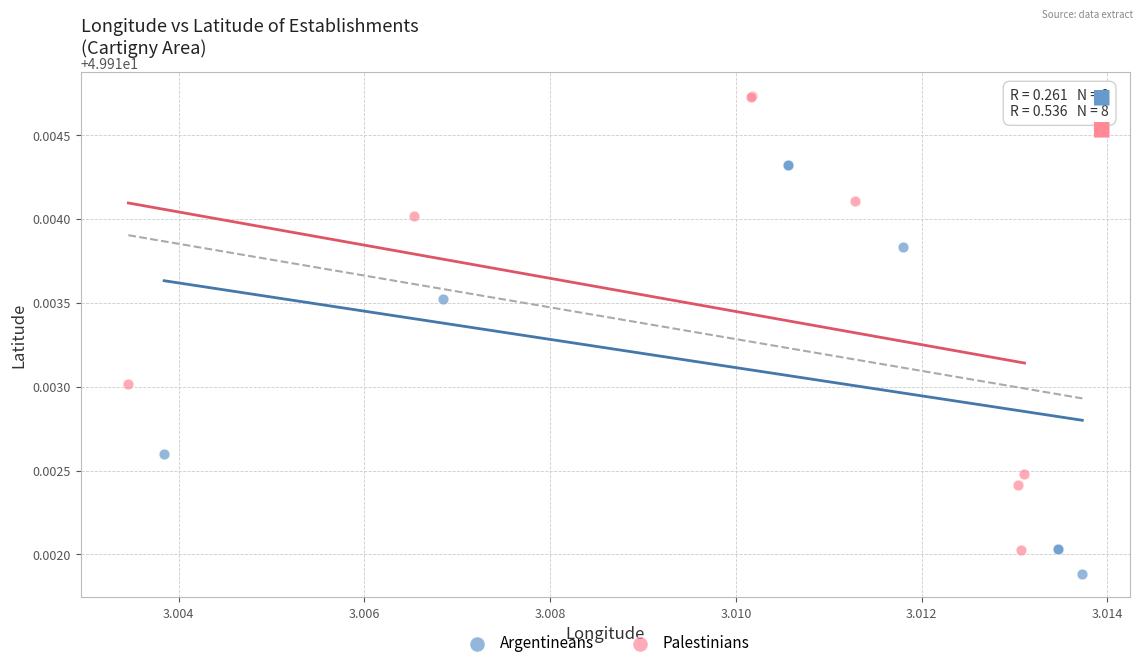

Which series contains the highest Y value?

Palestinians